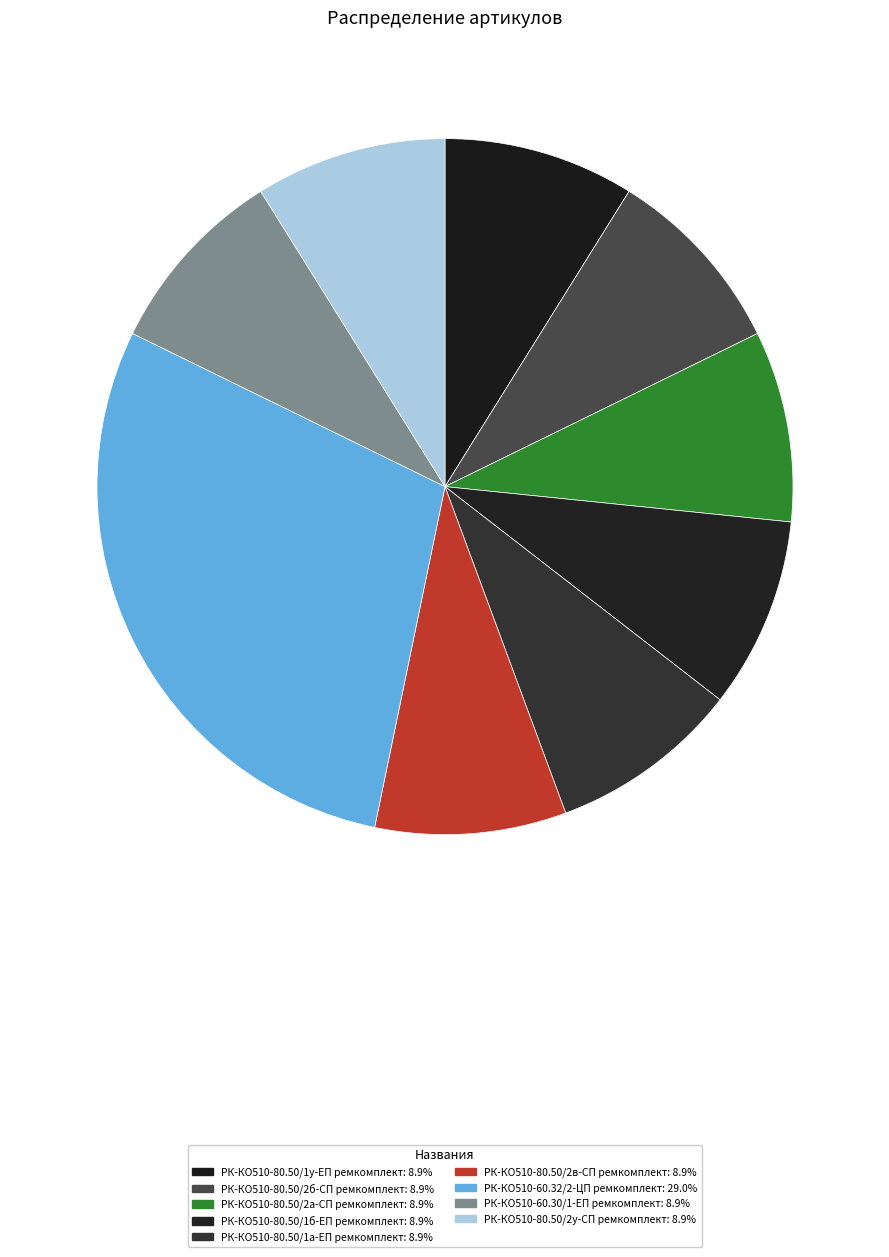

To the nearest percent, what percentage of the pie is РК-КО510-80.50/2б-СП ремкомплект?

9%